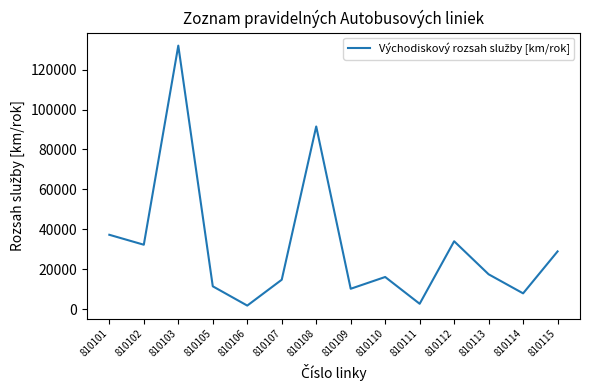

What is the minimum value shown in the chart?

1719.9